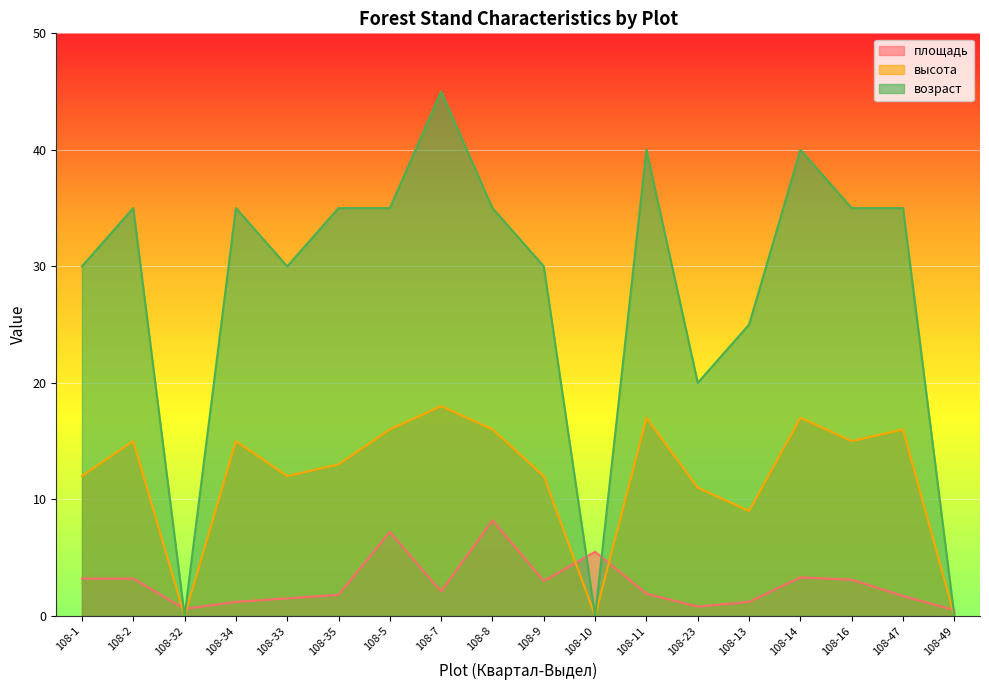

Where does the возраст series first go above 35?

108-7